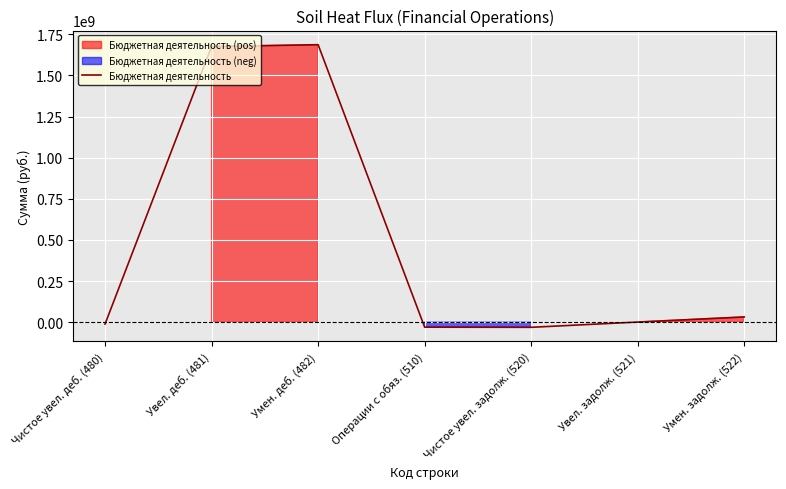

Where is the first local minimum?

Чистое увел. задолж. (520)